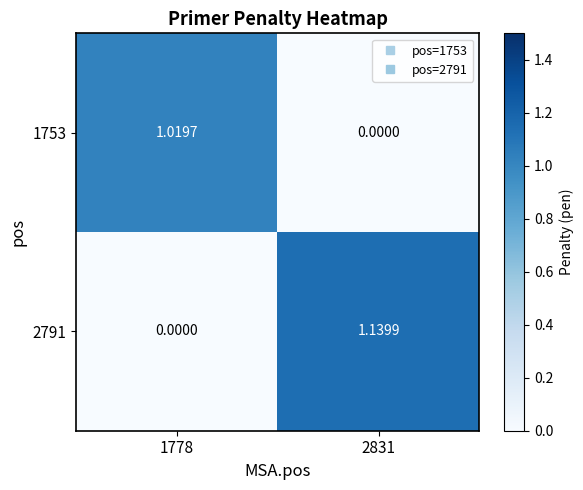

How many series are shown in this chart?

2